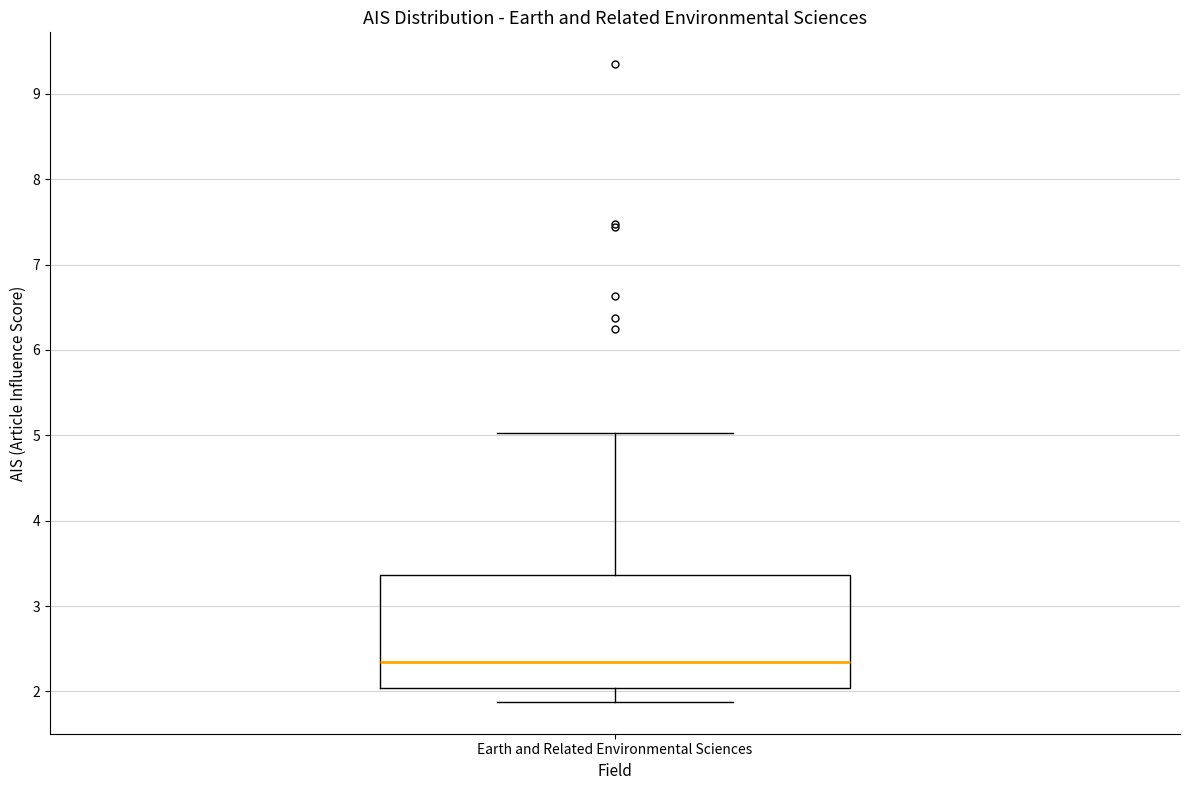

Where does the median line of the box for Earth and Related Environmental Sciences sit on the y-axis? The values are not printed on the chart, so give them approximately, as read against the axis.

2.3